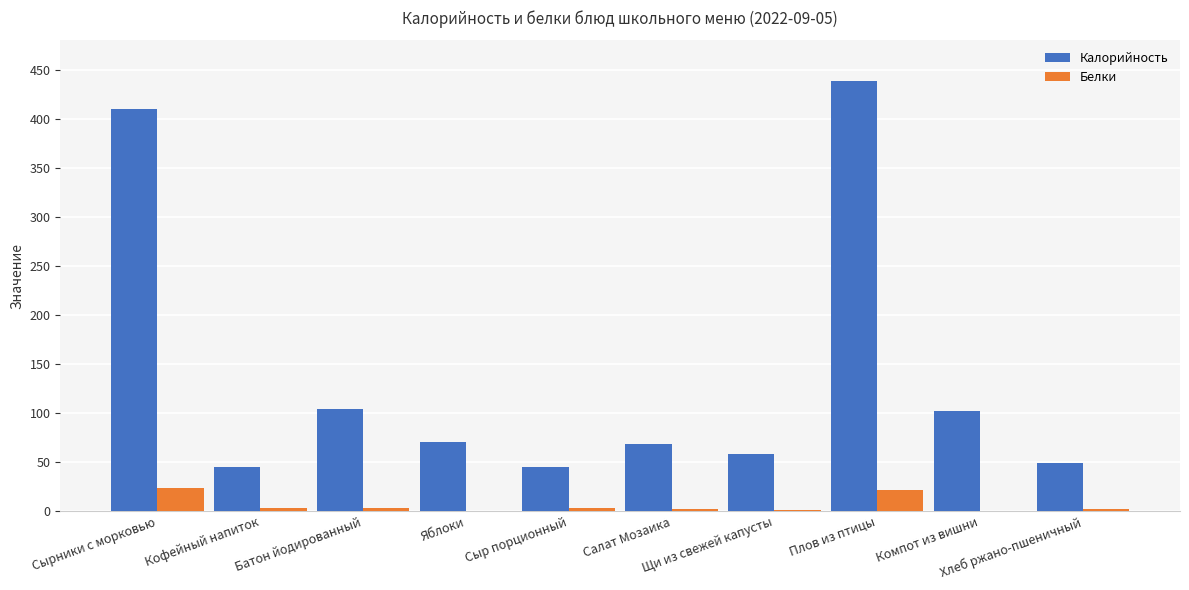

How many values in the Калорийность series exceed 70?

5